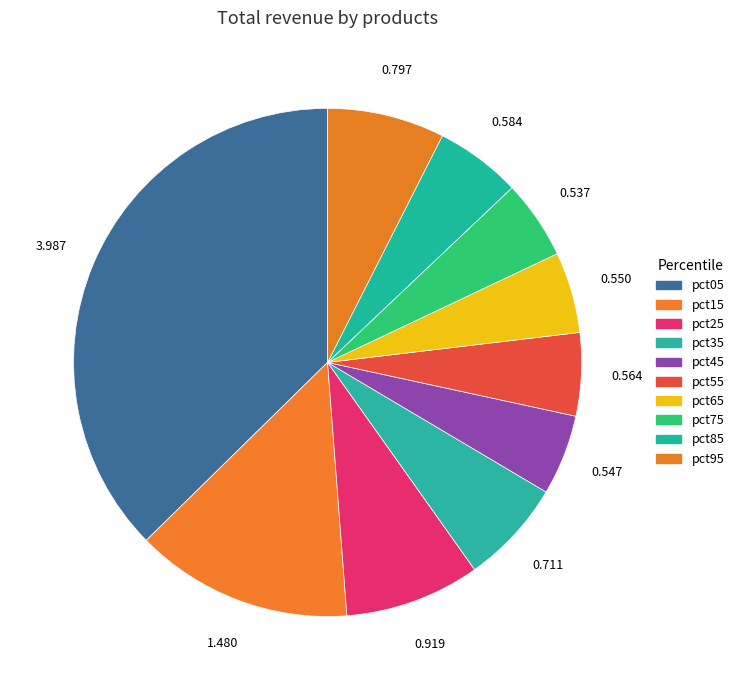

What percentage do pct35 and pct15 together represent?

20.5%